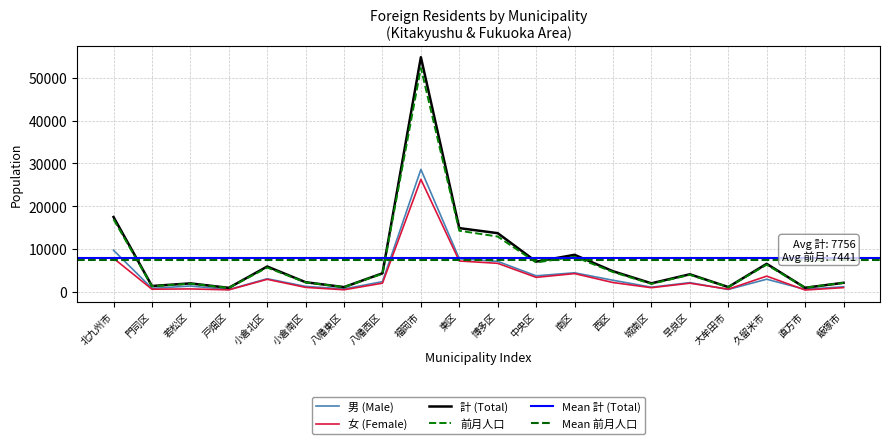

True or false: 女 (Female) has more than 0 points higher than both neighbors.

True